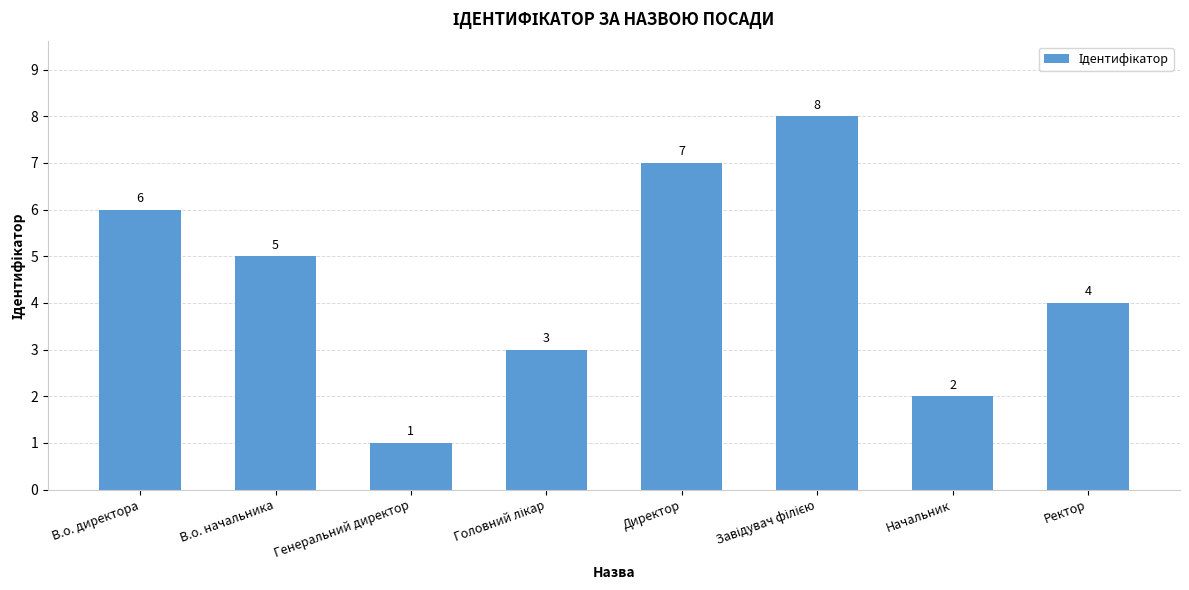

Where is the data nearest to the value 4?

Ректор